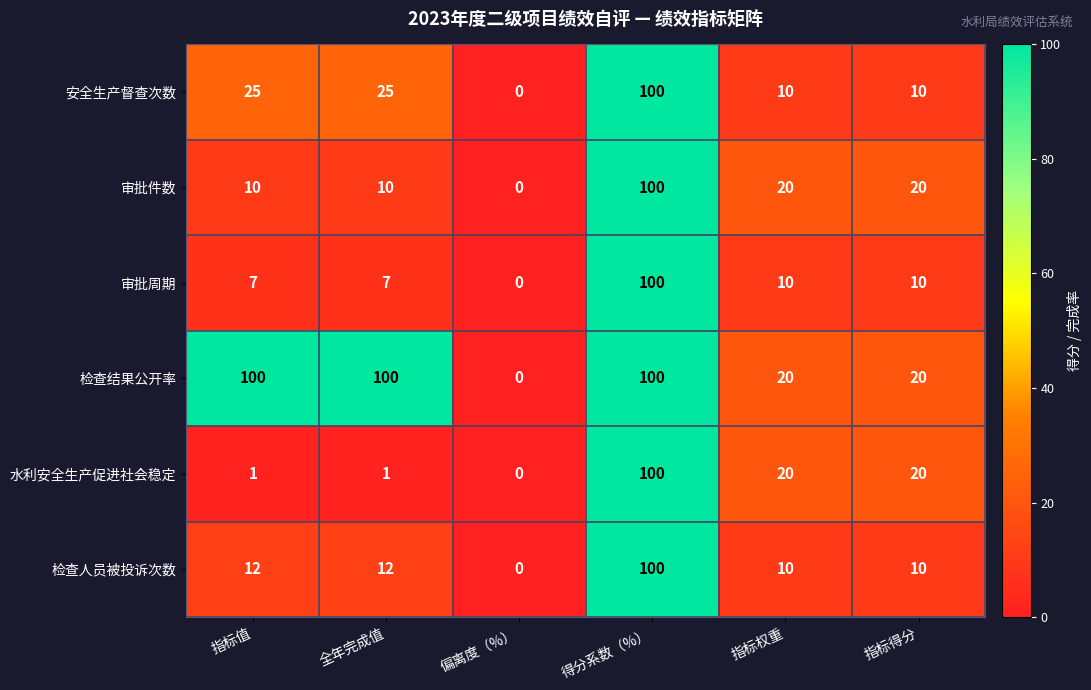

At which category is the sum across all series the highest?

得分系数（%）